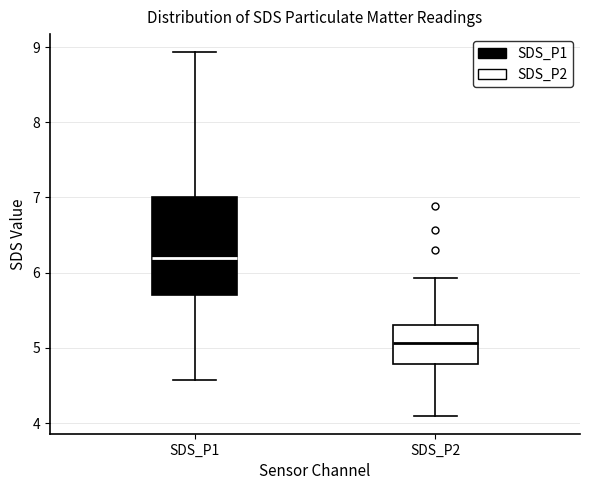

Where is the lower edge of the box for SDS_P1 on the y-axis? The values are not printed on the chart, so give them approximately, as read against the axis.

5.7